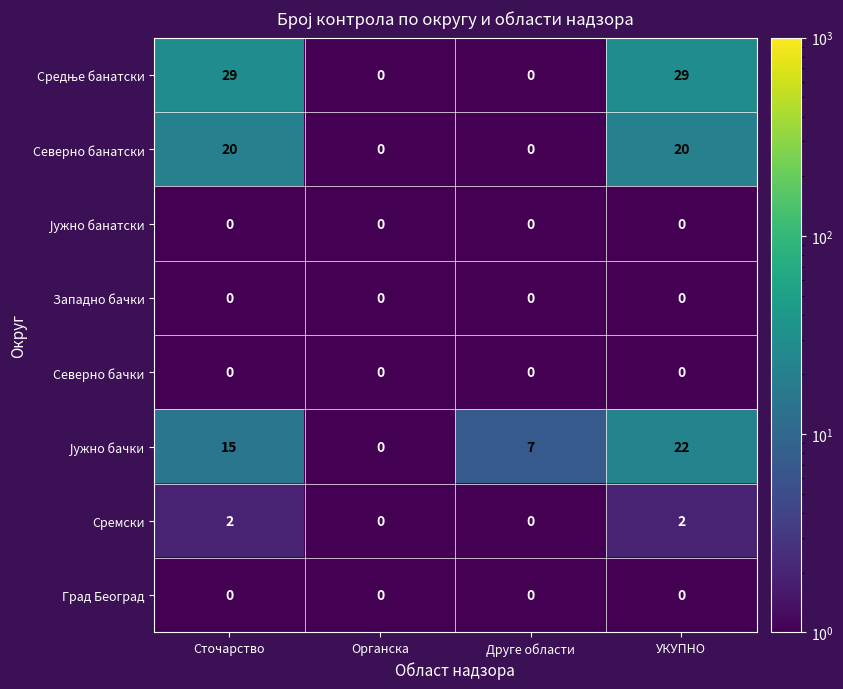

What is the total value across all series at Сточарство?

66